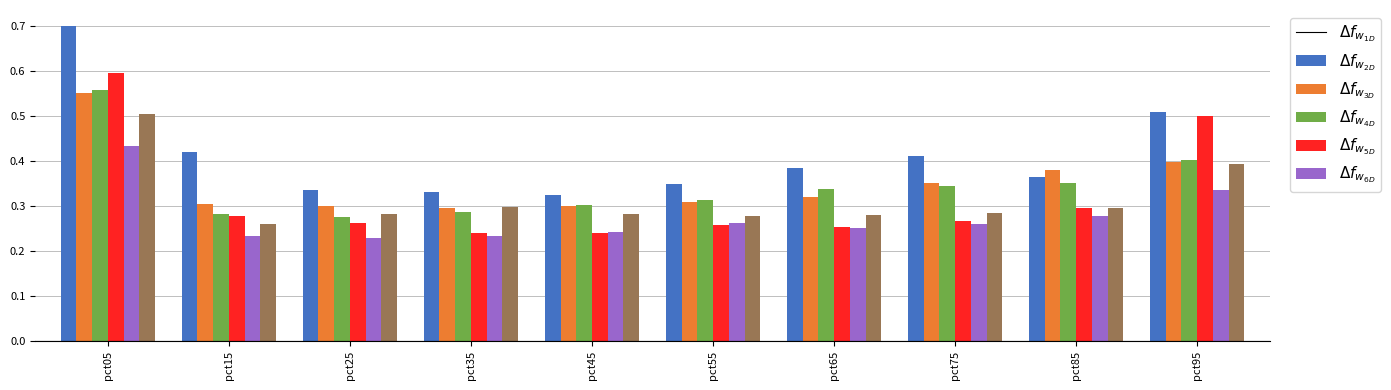

Are the bars horizontal?

No